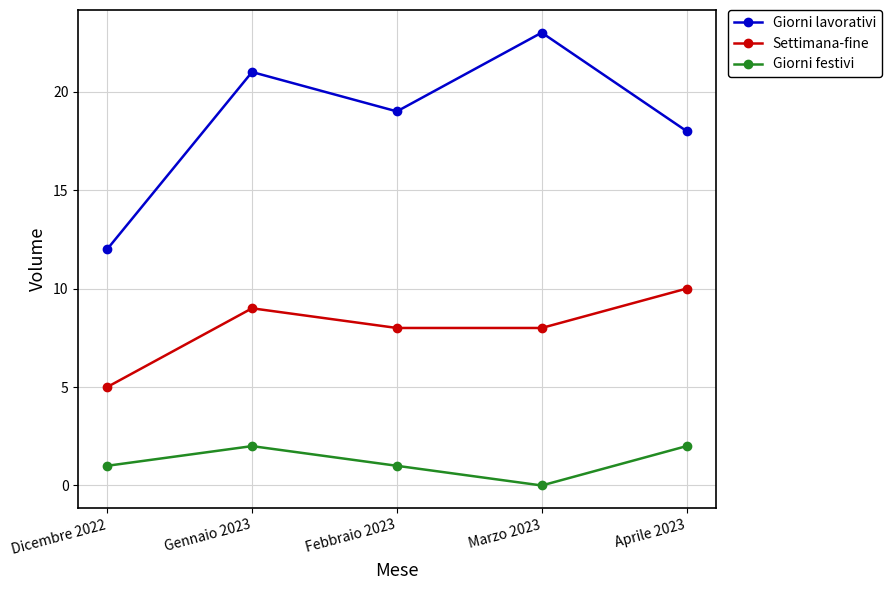

How many interior local peaks does the Giorni festivi series have?

1